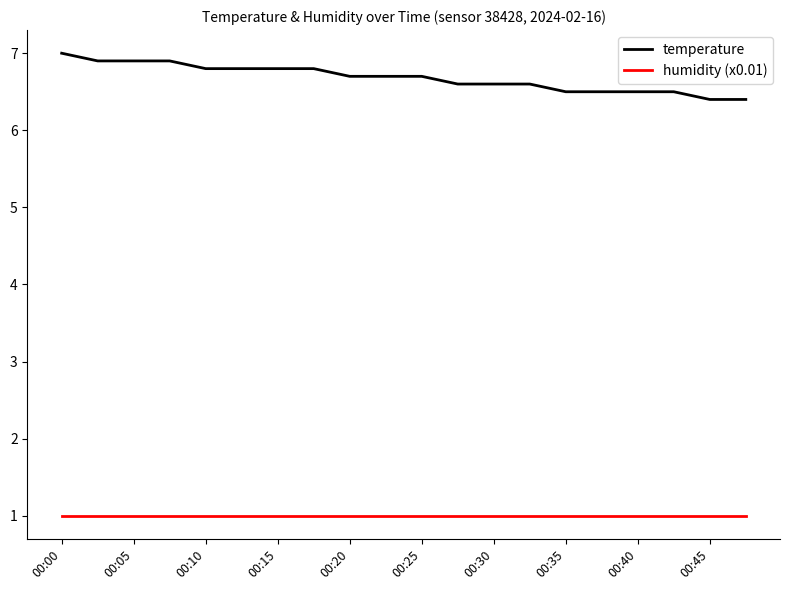

What is the greatest value displayed?

7.0